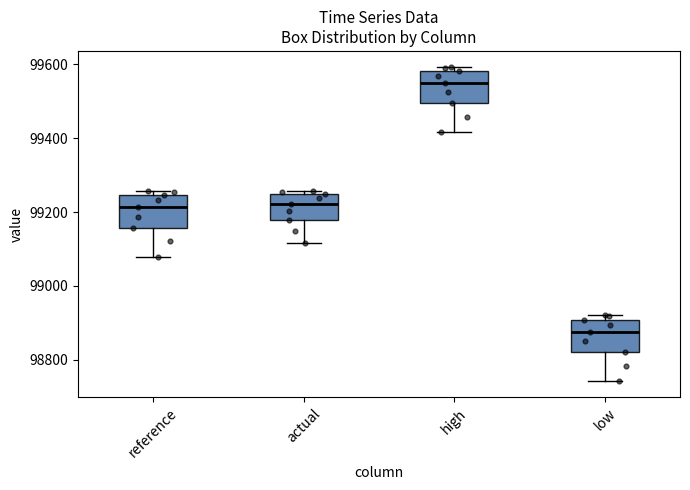

Which box has the lowest median line?

low